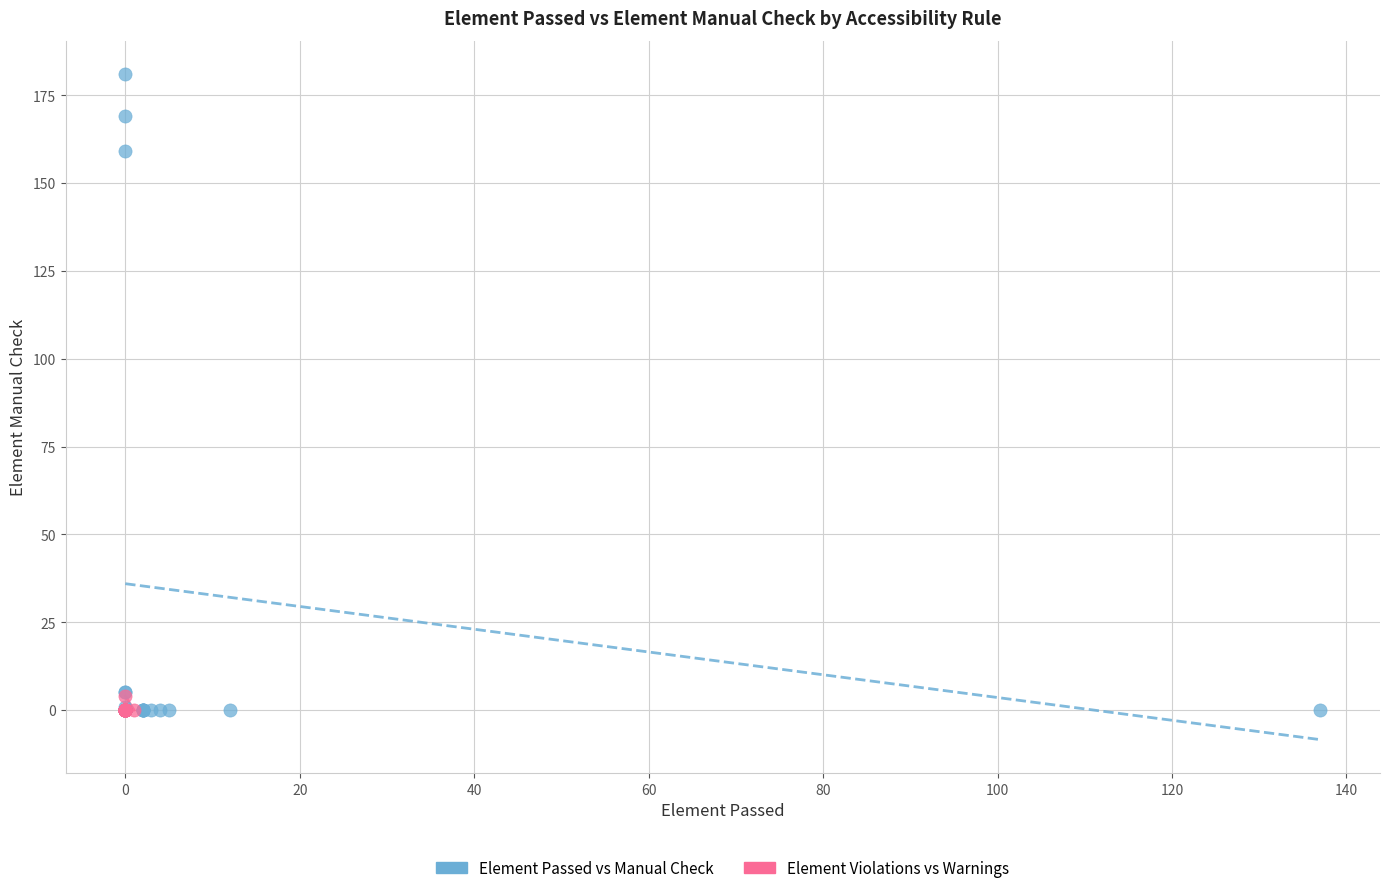

Which series has the widest spread of Y values?

Element Passed vs Manual Check